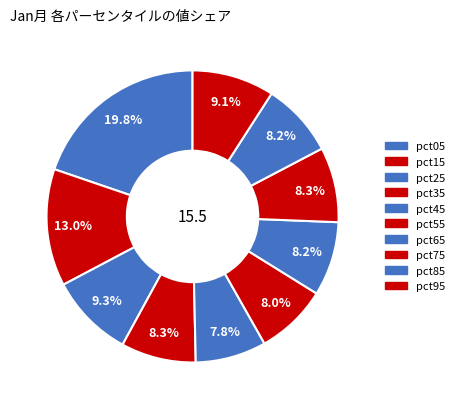

Combined, what portion of the pie is pct95 and pct65?

17.3%